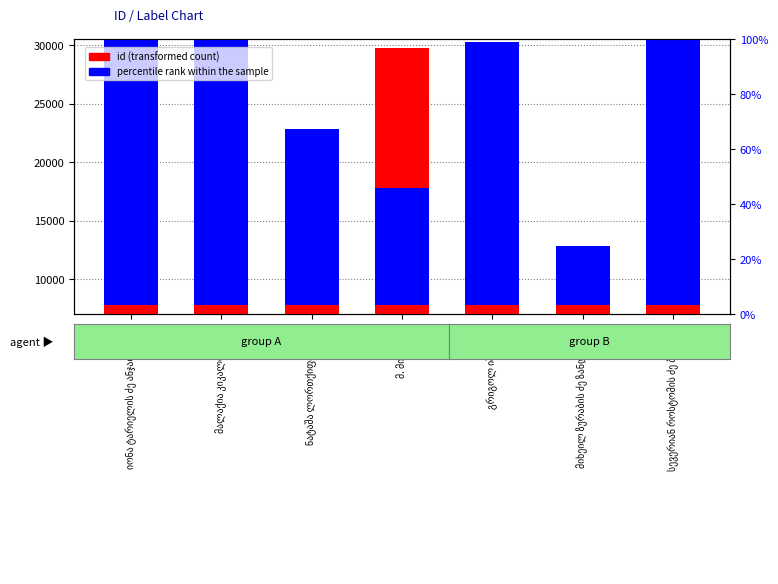

At how many categories does at least one series exceed 8017?

6